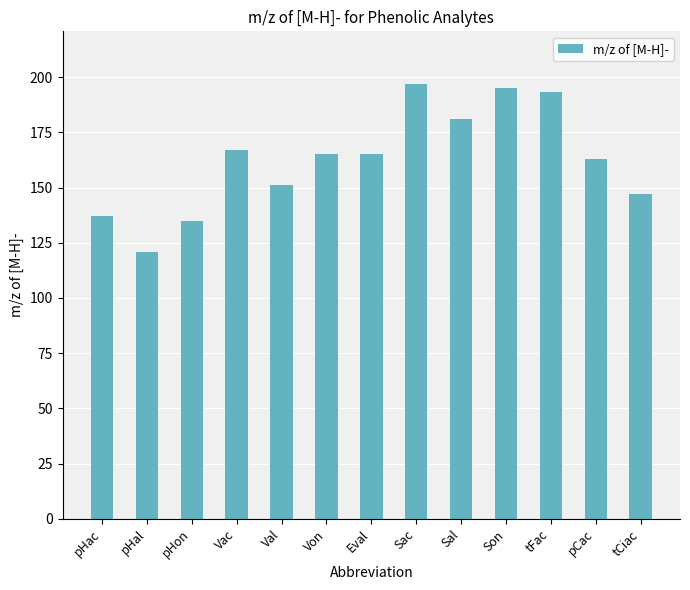

Where does the data first go above 165?

Vac